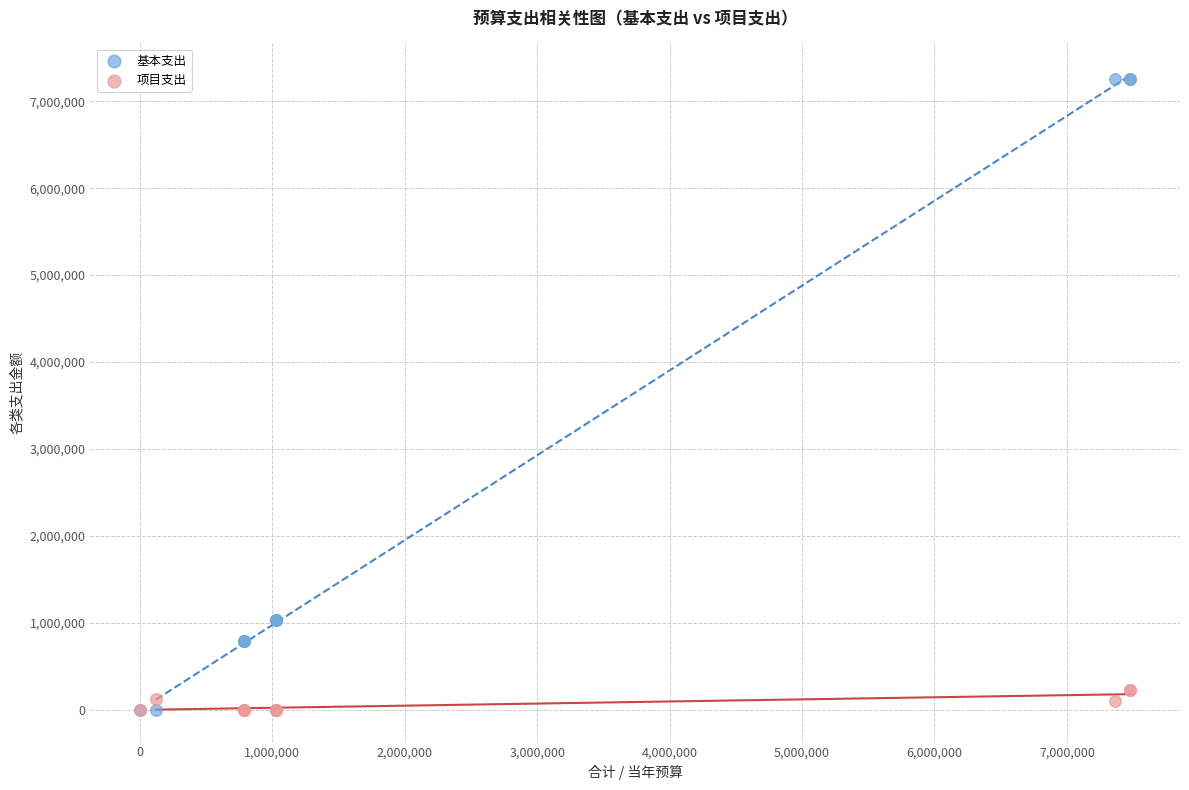

Which series reaches the maximum Y coordinate?

基本支出